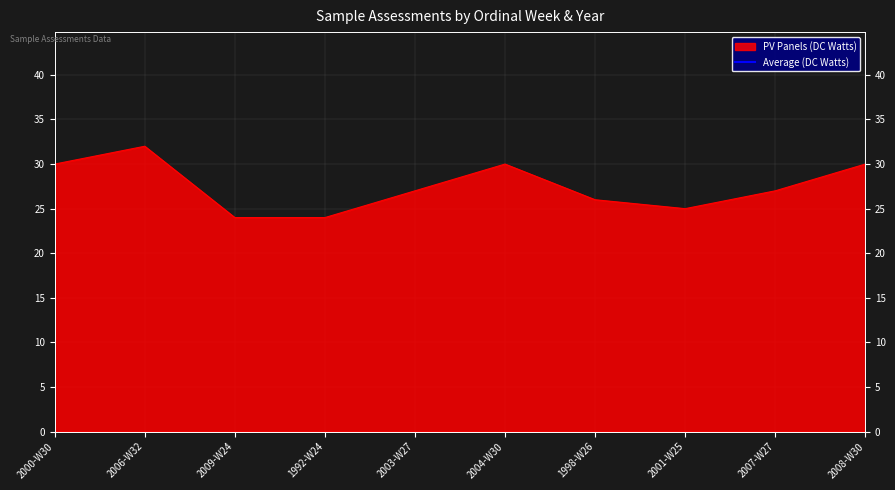

What is the sum of the values at 2004-W30 and 2000-W30?

60